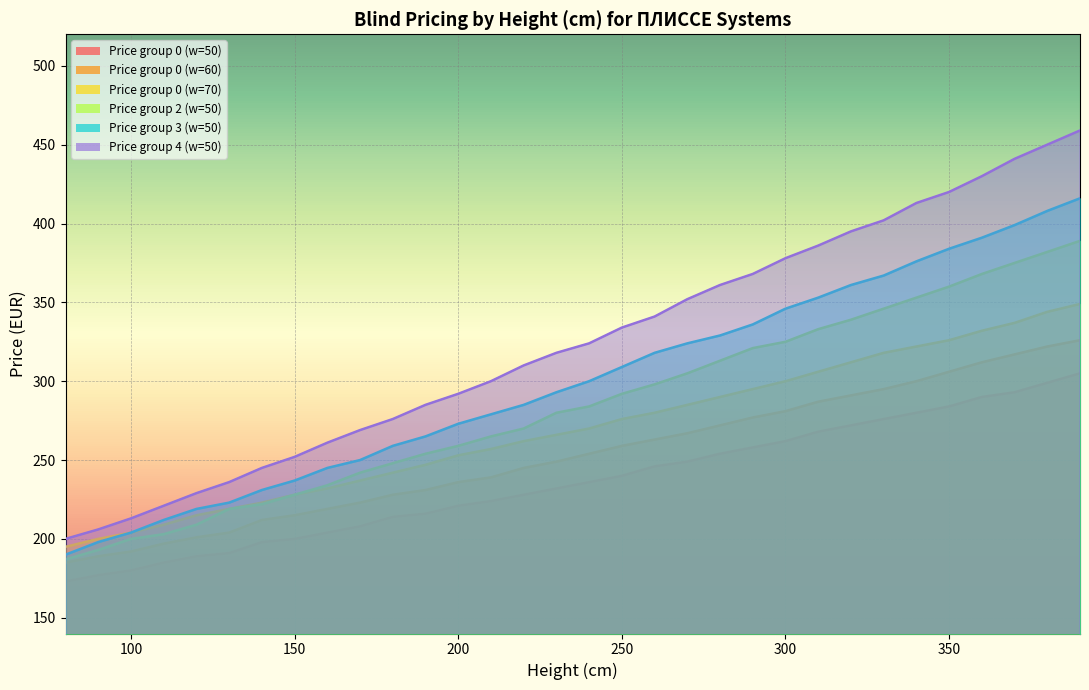

What is the difference between the maximum and minimum values in the Price group 4 (w=50) series?

259